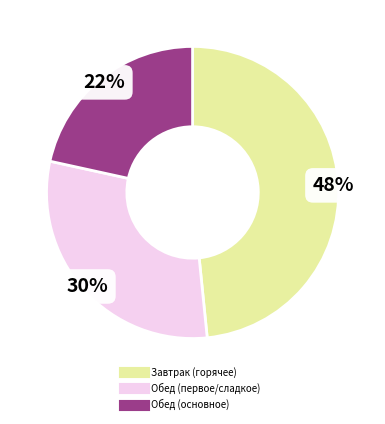

Count the number of slices in the pie.

3